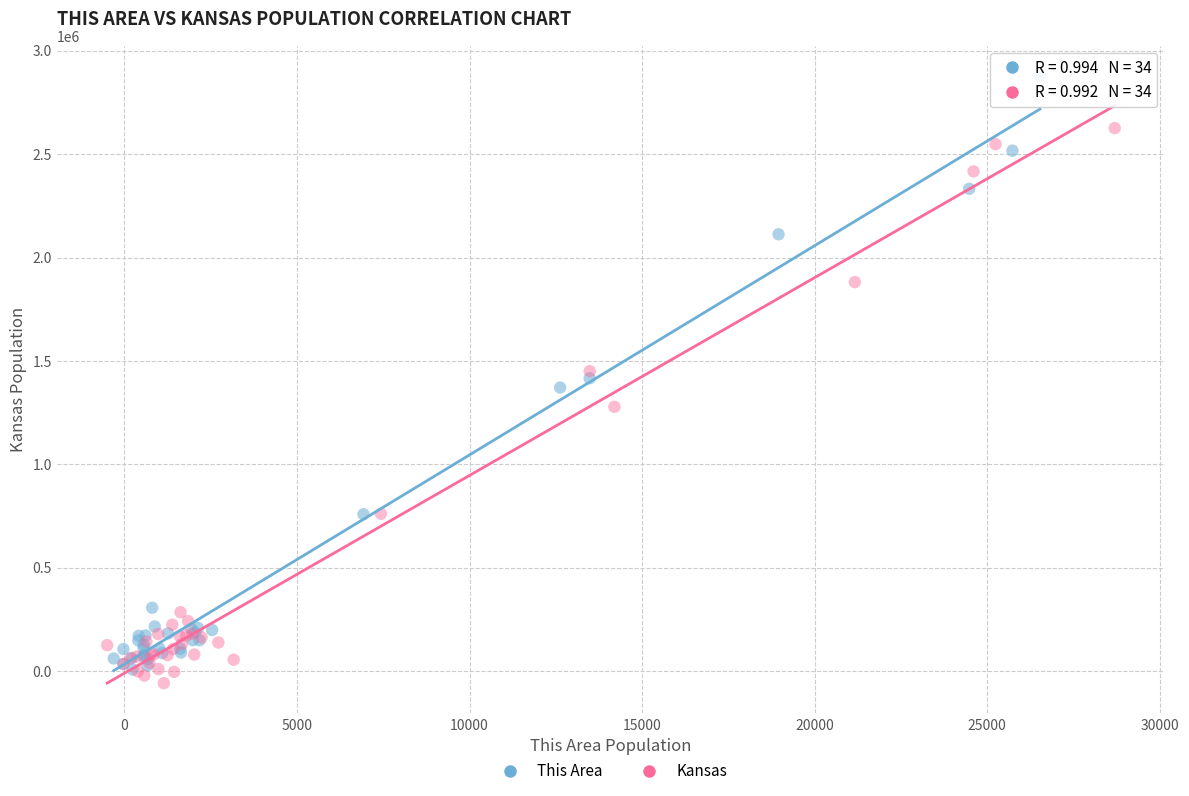

Which series has the largest Y range (max minus min)?

This Area